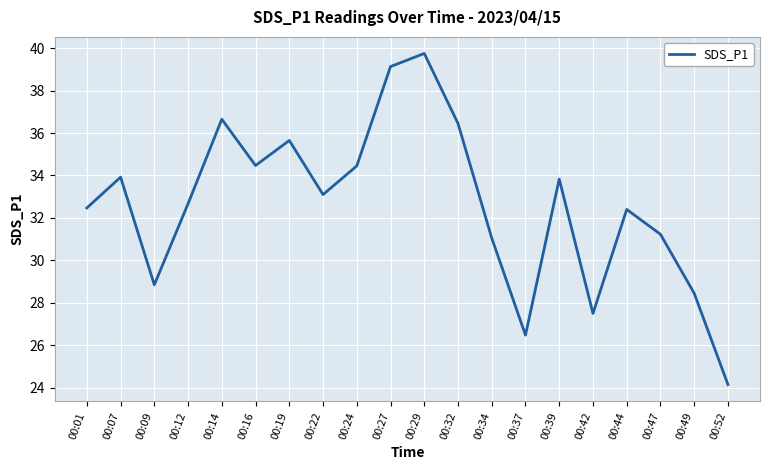

What is the maximum value shown in the chart?

39.8